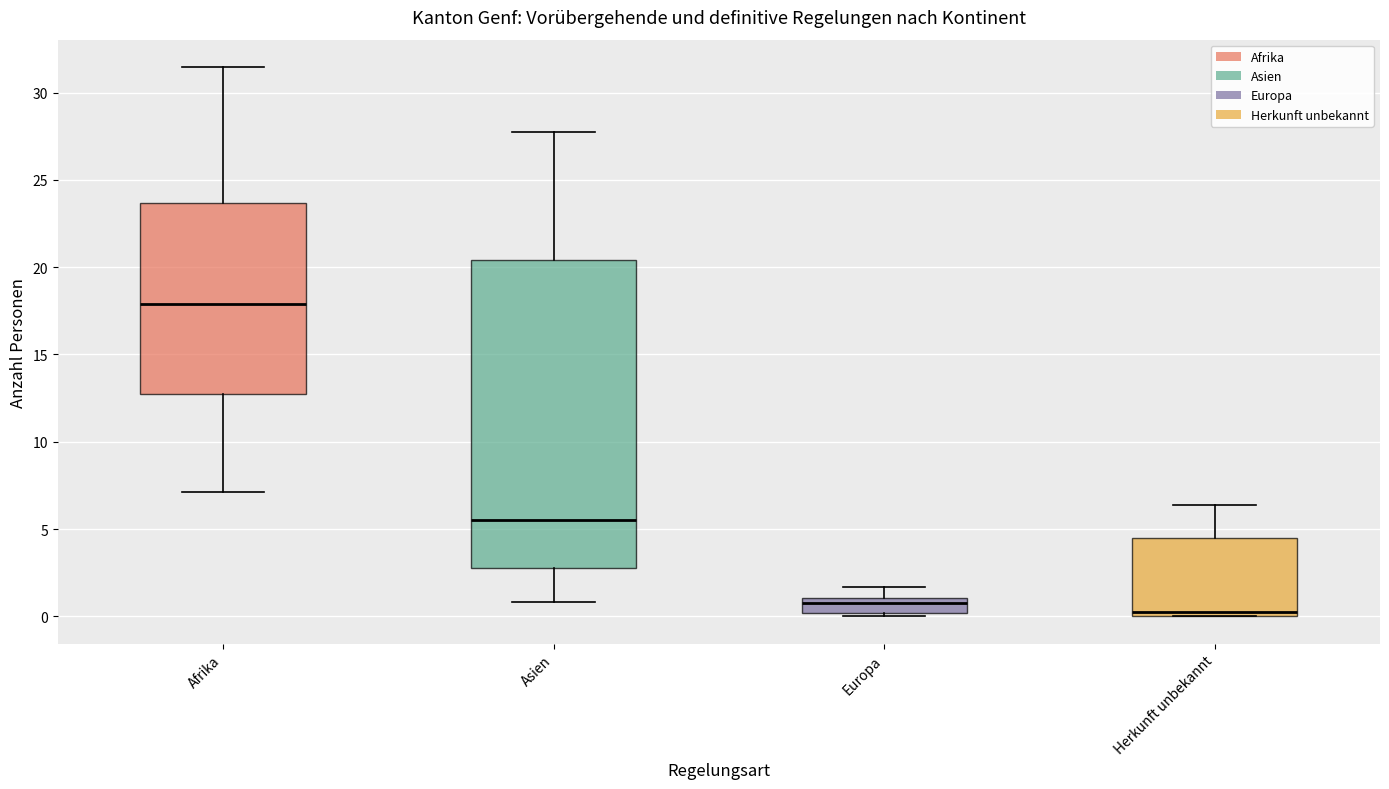

Where is the upper edge of the box for Europa on the y-axis? The values are not printed on the chart, so give them approximately, as read against the axis.

1.0